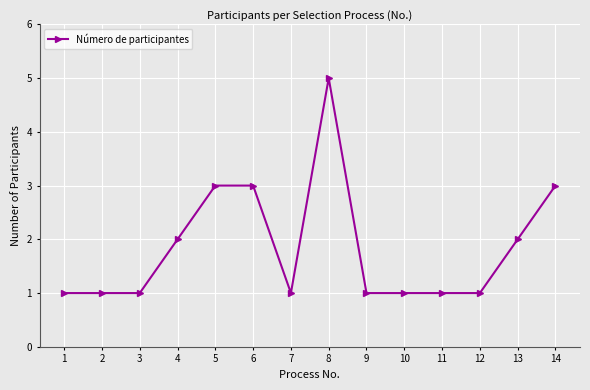

What is the ratio of the value at 13 to the value at 12?

2.0